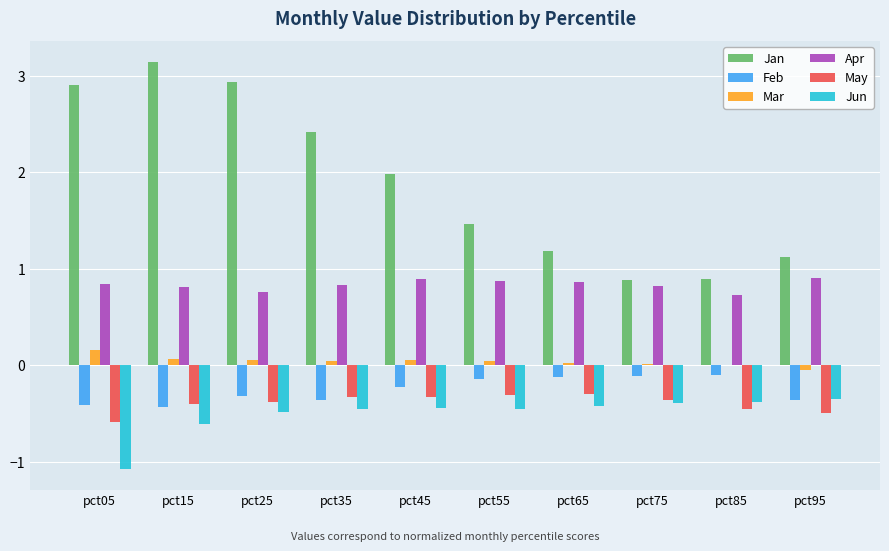

At which category does the chart reach its peak across all series?

pct15